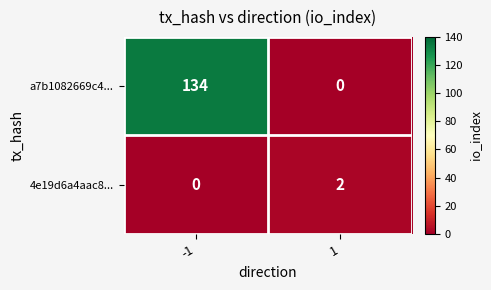

True or false: a7b1082669c4... has a value of 134 at -1.

True